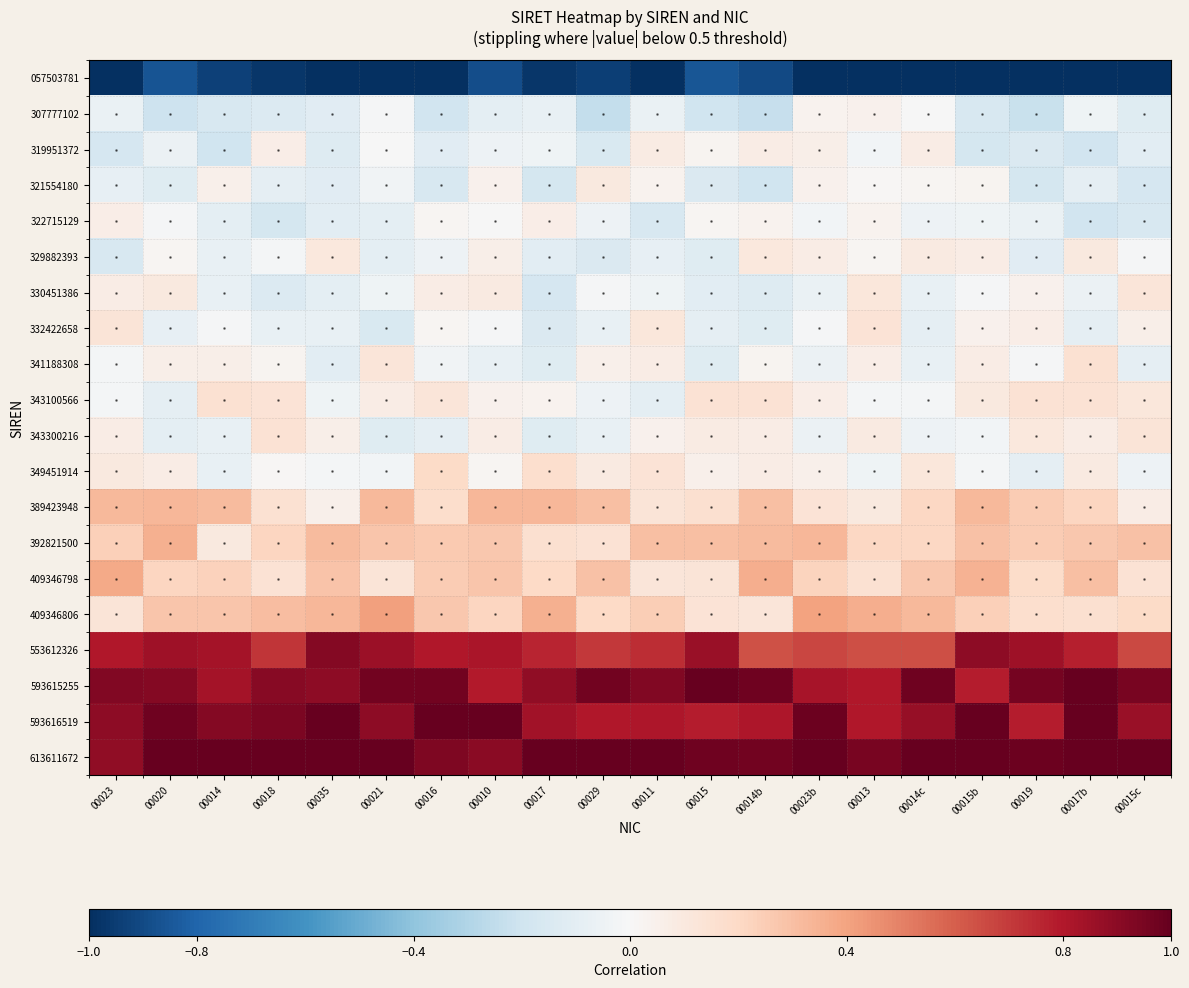

What is the greatest value displayed?

1.0